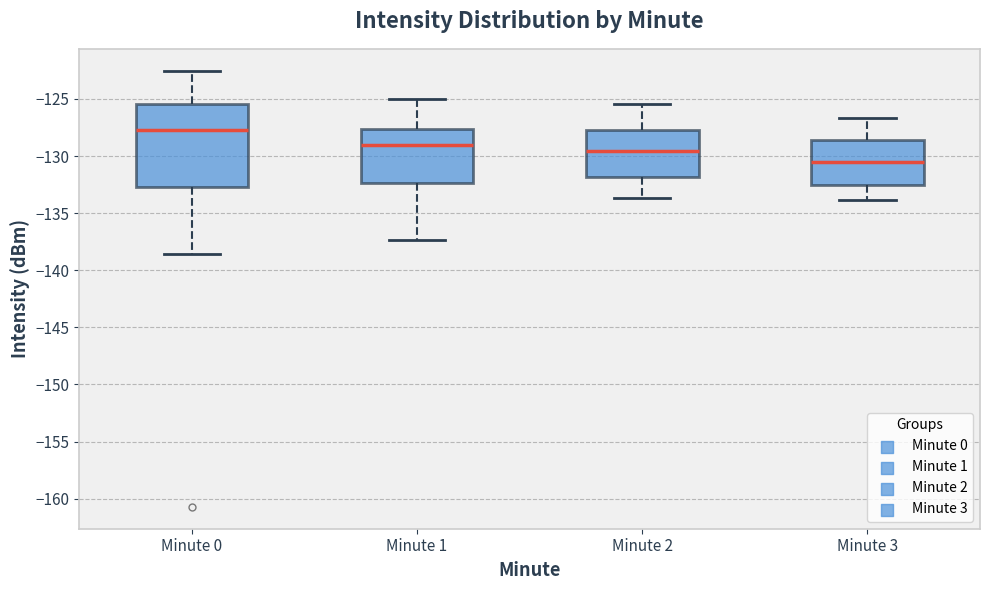

Where does the upper whisker of the box for Minute 2 end on the y-axis? The values are not printed on the chart, so give them approximately, as read against the axis.

-125.5